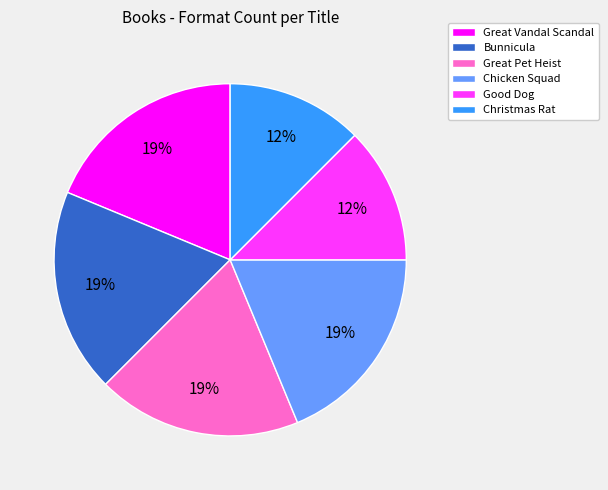

How many slices are in this pie chart?

6